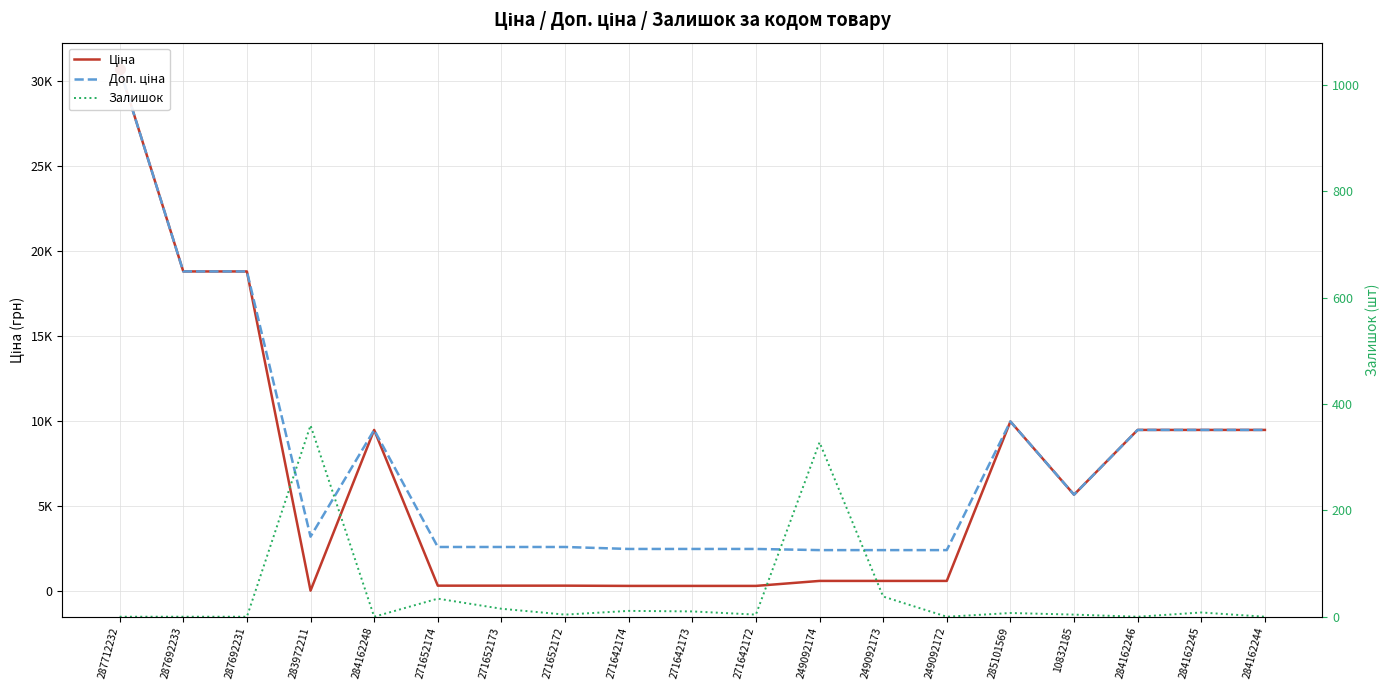

The Залишок series shows 16.7 at 271642173. True or false?

False